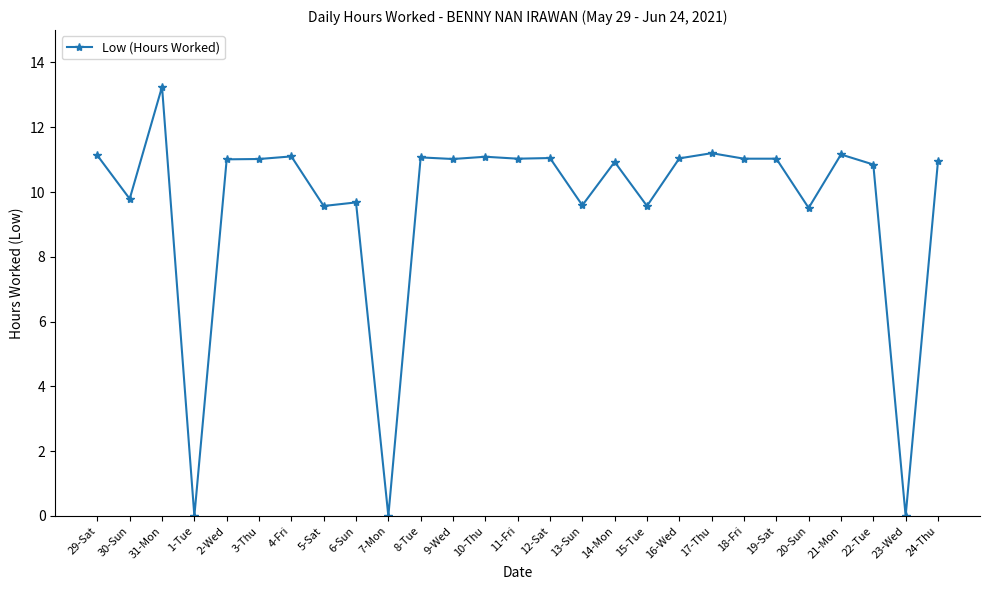

Between 12-Sat and 5-Sat, which is larger?

12-Sat